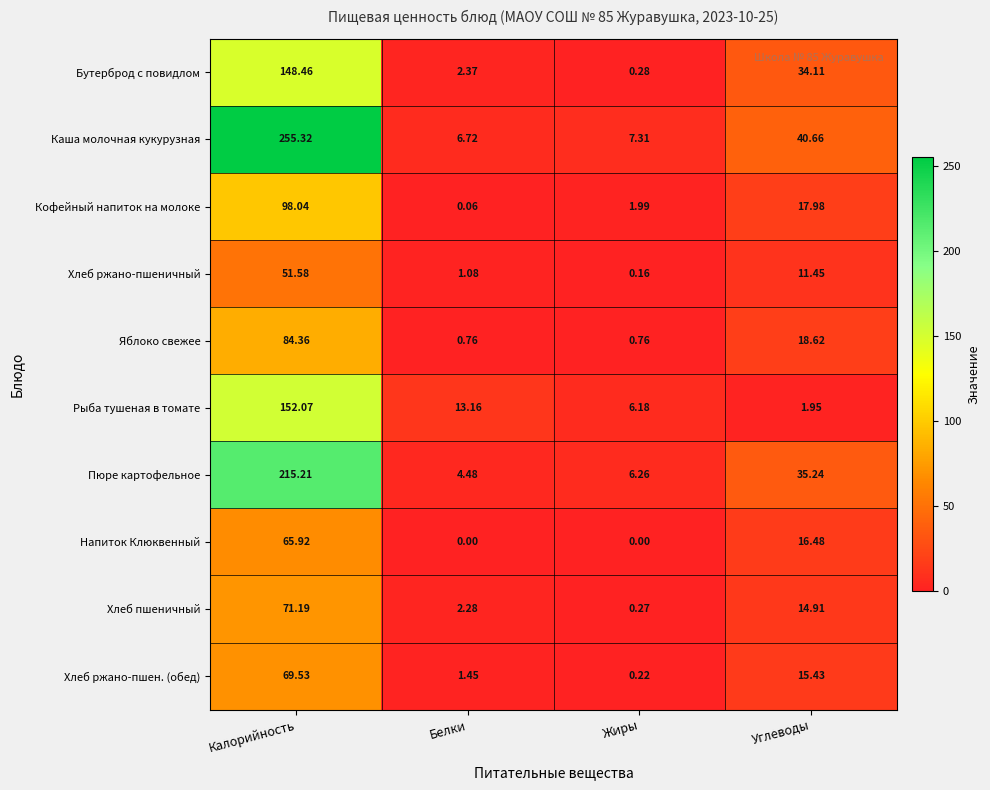

Which series has the largest total across all categories?

Каша молочная кукурузная